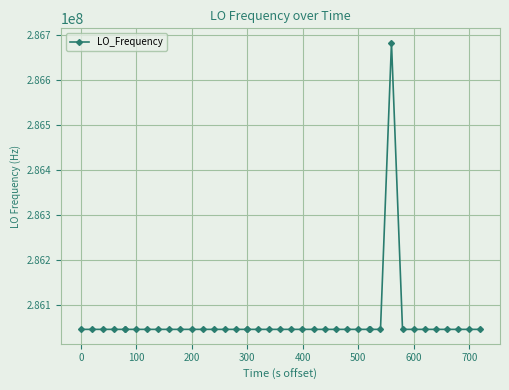

What is the smallest value displayed?

286046998.3